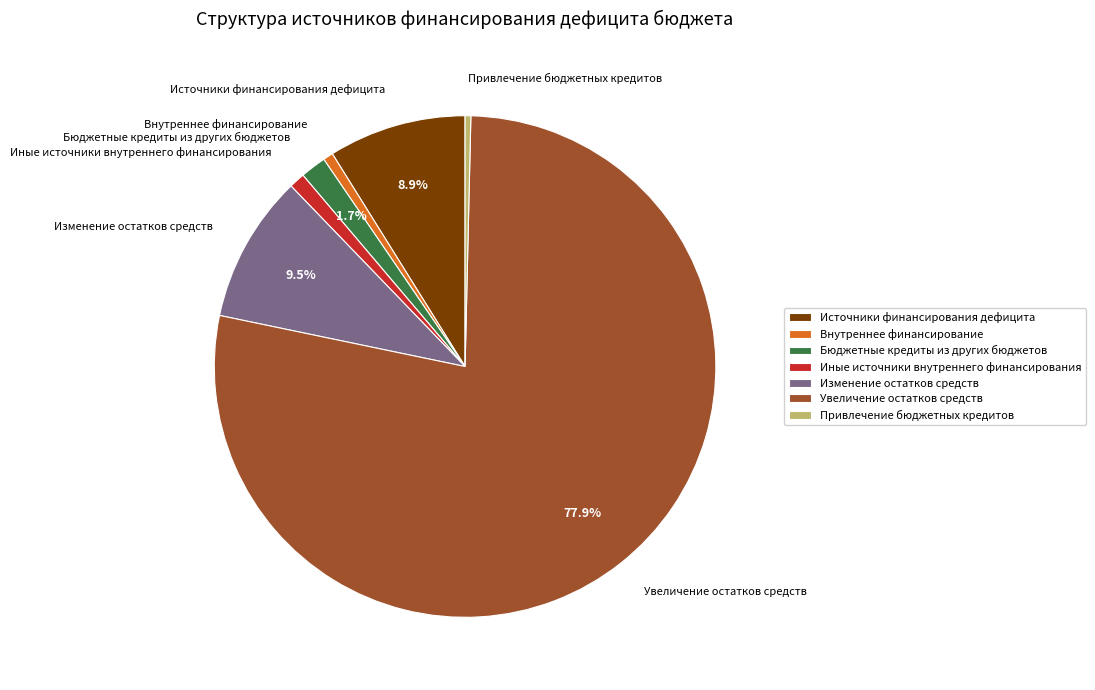

Which has a higher value, Изменение остатков средств or Внутреннее финансирование?

Изменение остатков средств